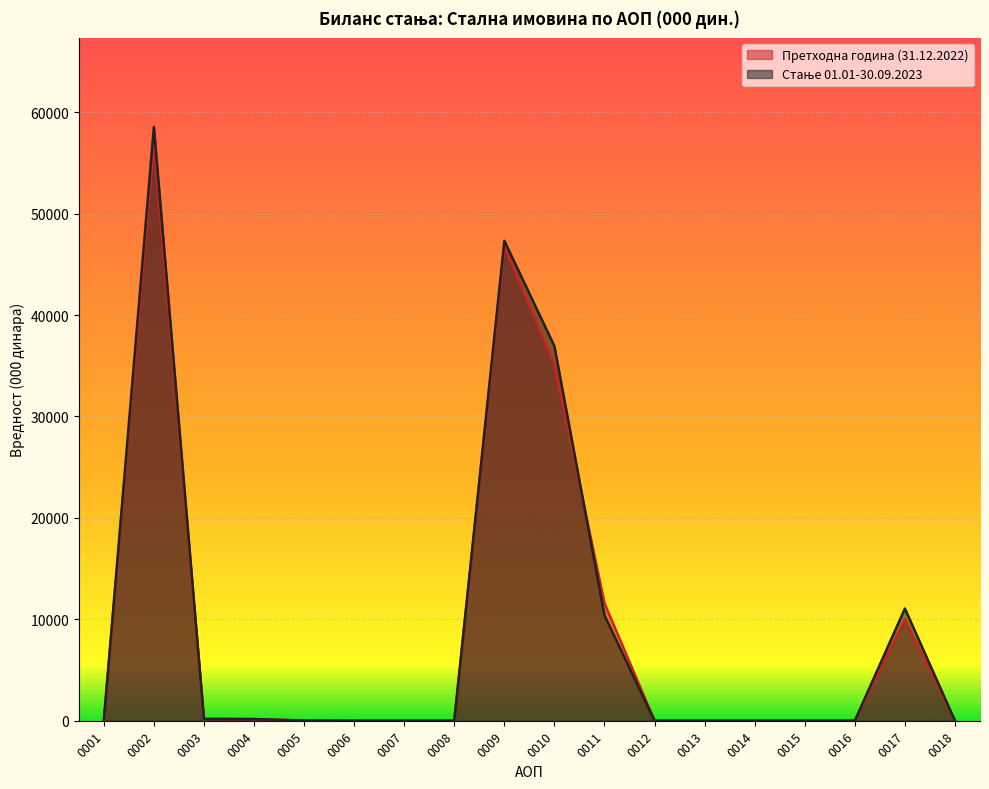

What is the maximum value for Стање 01.01-30.09.2023?

58564